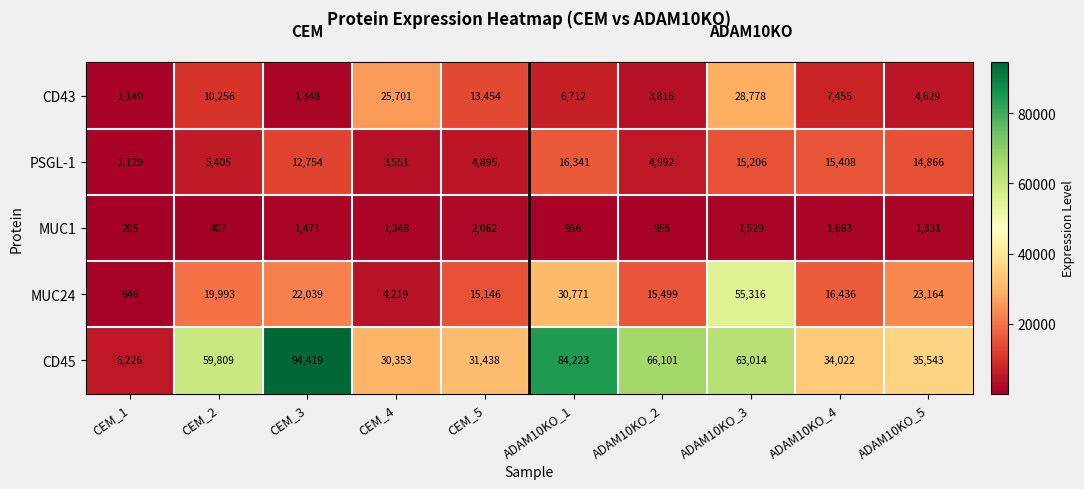

Which series has the largest range (max minus min)?

CD45